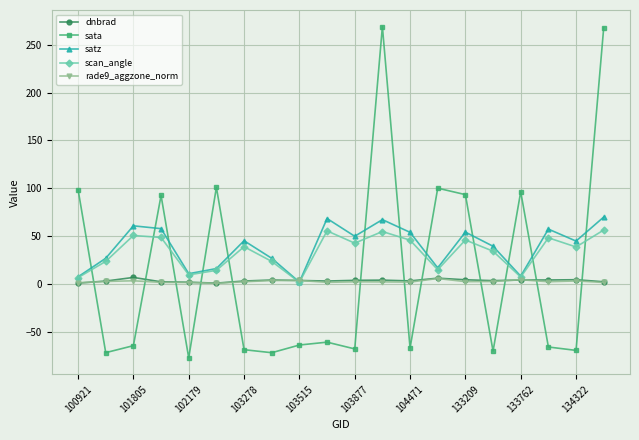

What is the value of the scan_angle point at the 6th from the left?

14.1